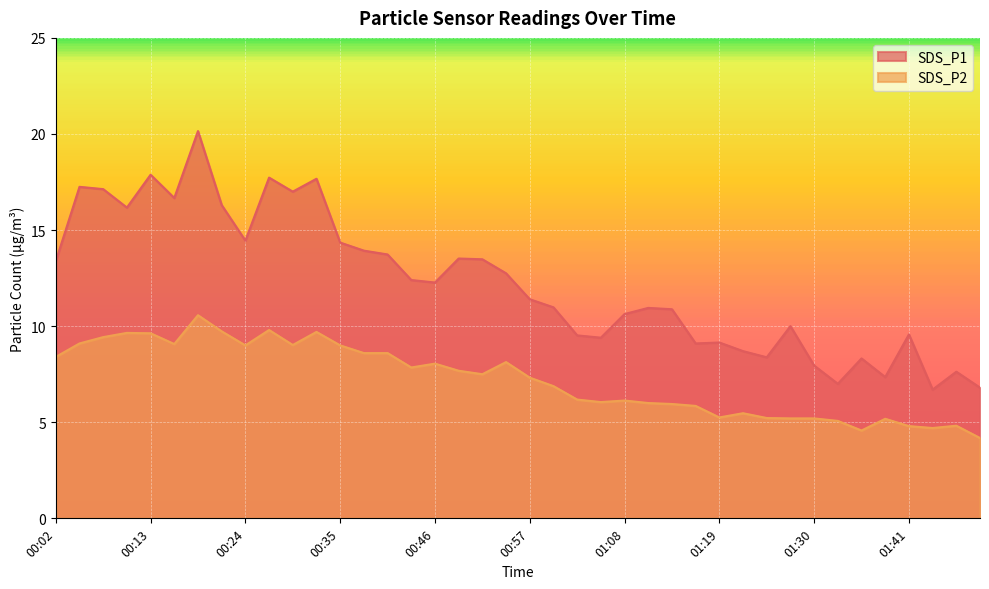

What is the label of the 35th point from the right?

00:15